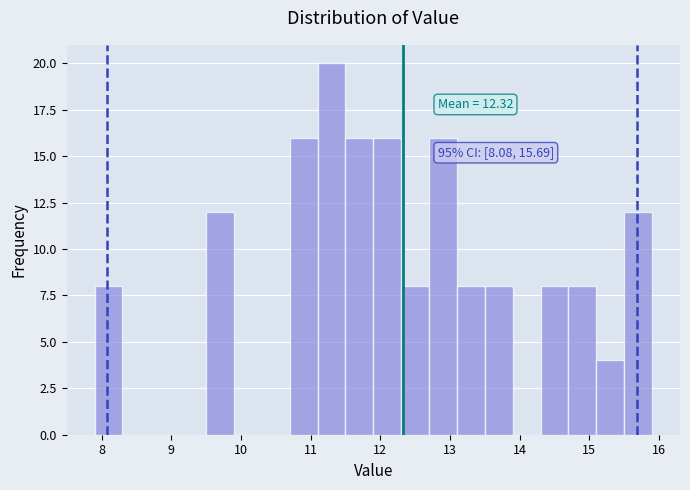

Over which range of the x-axis is the bar tallest?

11.1 to 11.5